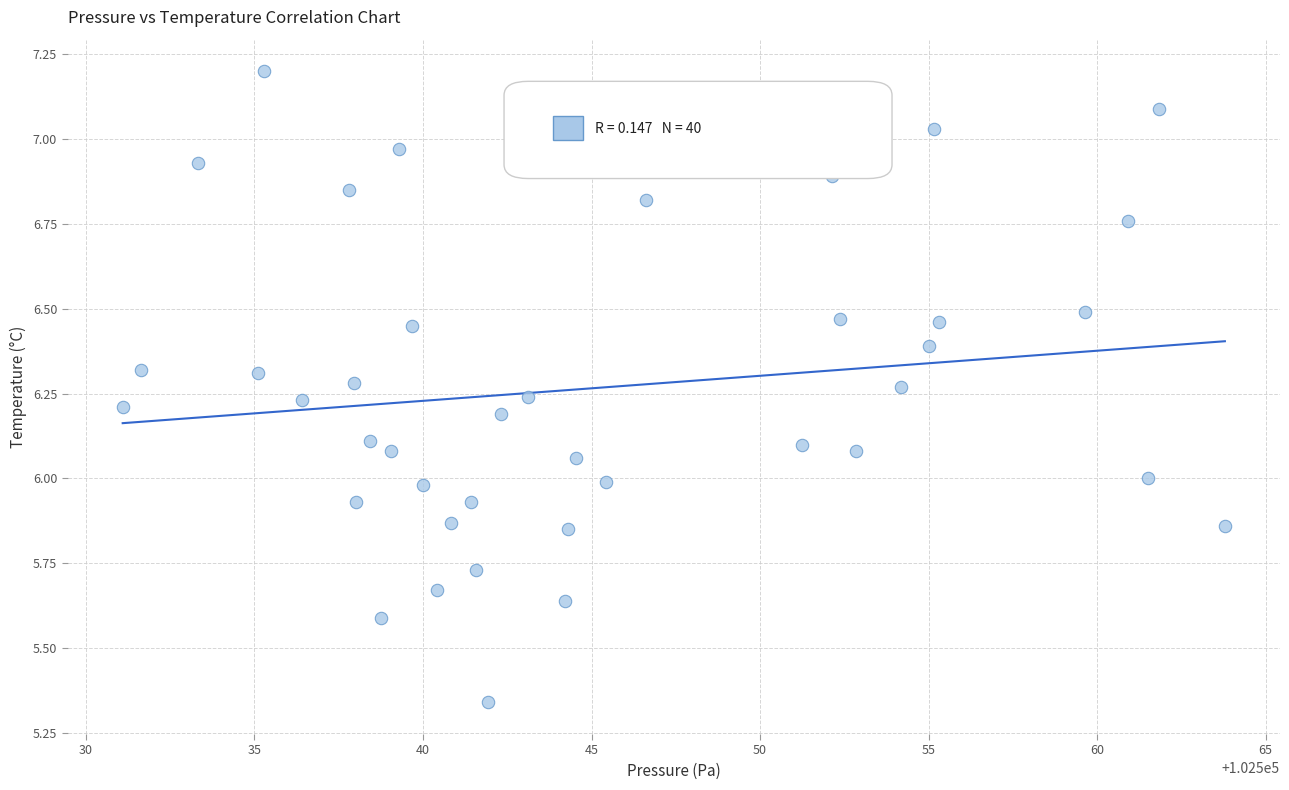

What is the range of X values (max minus min)?

32.7